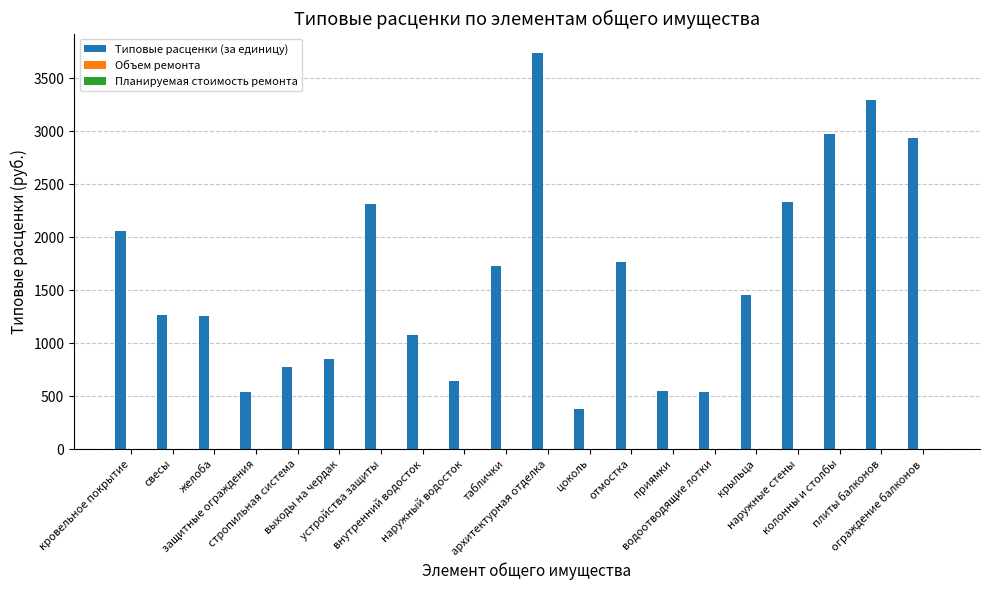

What is the sum of all values?

32471.4